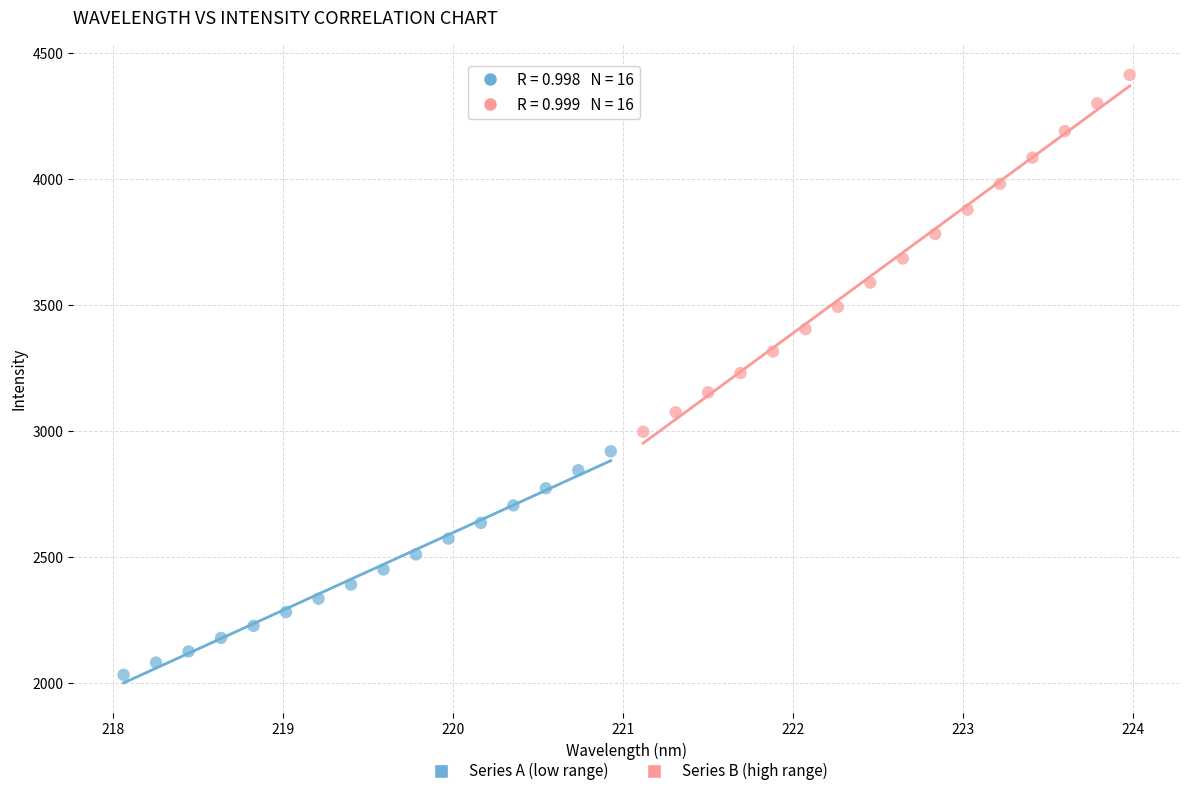

Which series has the widest spread of Y values?

Series B (high range)